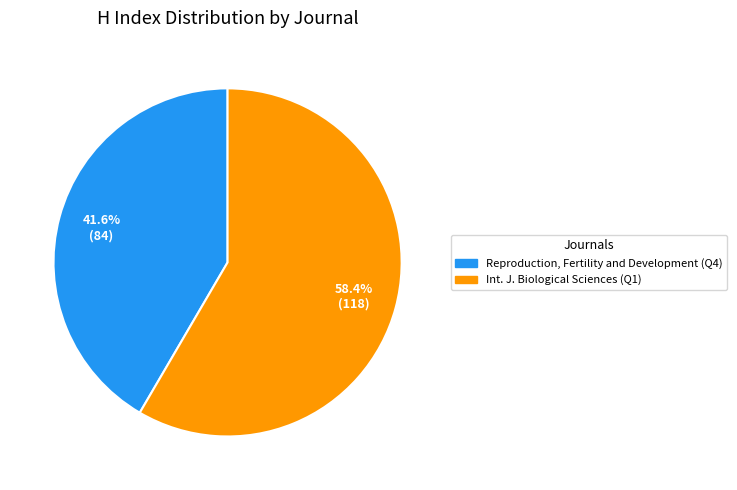

Is there a majority slice in this chart?

Yes